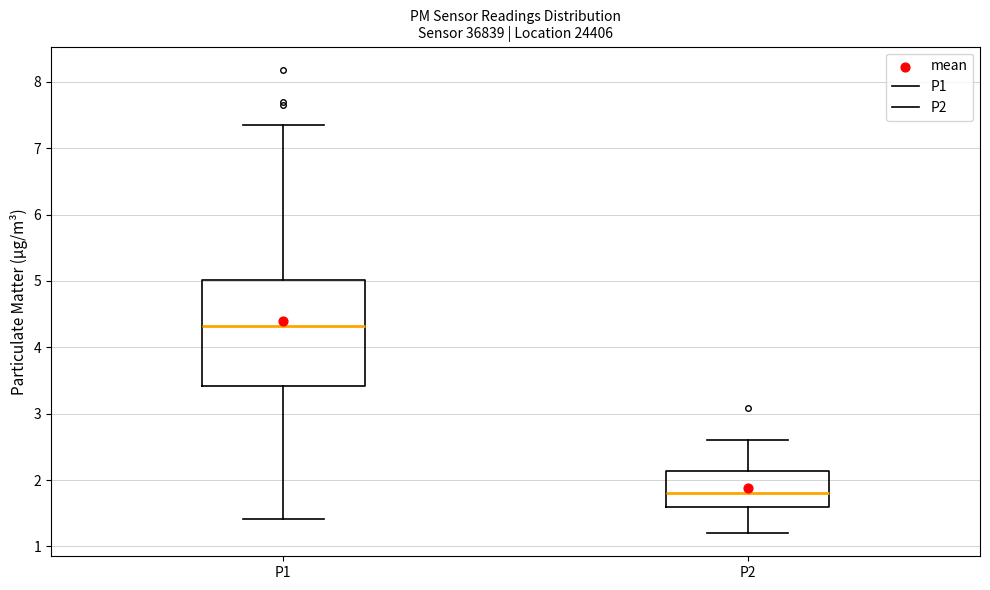

Reading left to right, read every box against the y-axis: the position of its median line, the range the box covers, and the ends of its whiskers. The values are not printed on the chart, so give them approximately, as read against the axis.

P1: median 4.3, box 3.4 to 5.0, whiskers 1.4 to 7.4
P2: median 1.8, box 1.6 to 2.1, whiskers 1.2 to 2.6